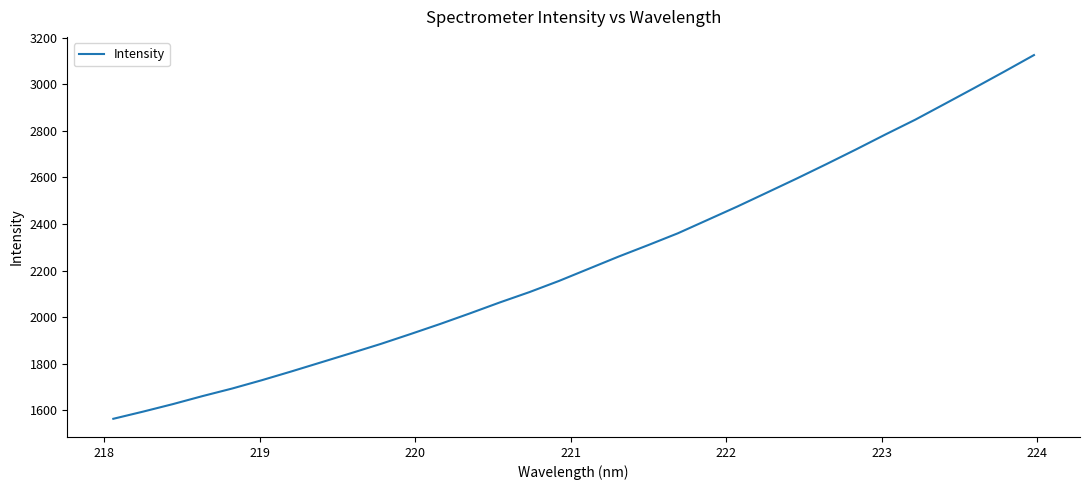

What is the greatest value displayed?

3125.0